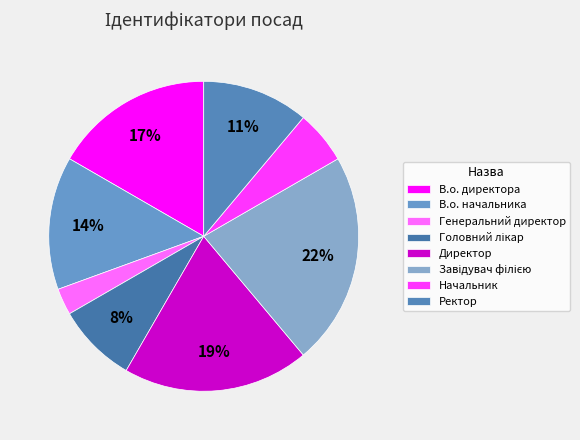

Does Директор represent more than half of the total?

No